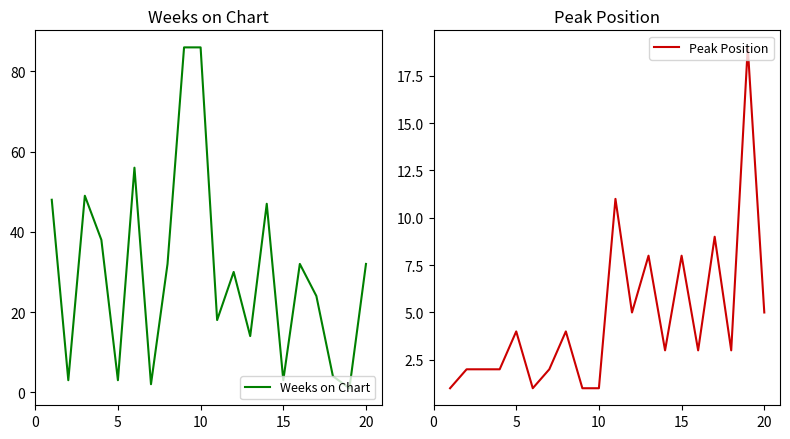

True or false: Weeks on Chart and Peak Position cross at least once.

True